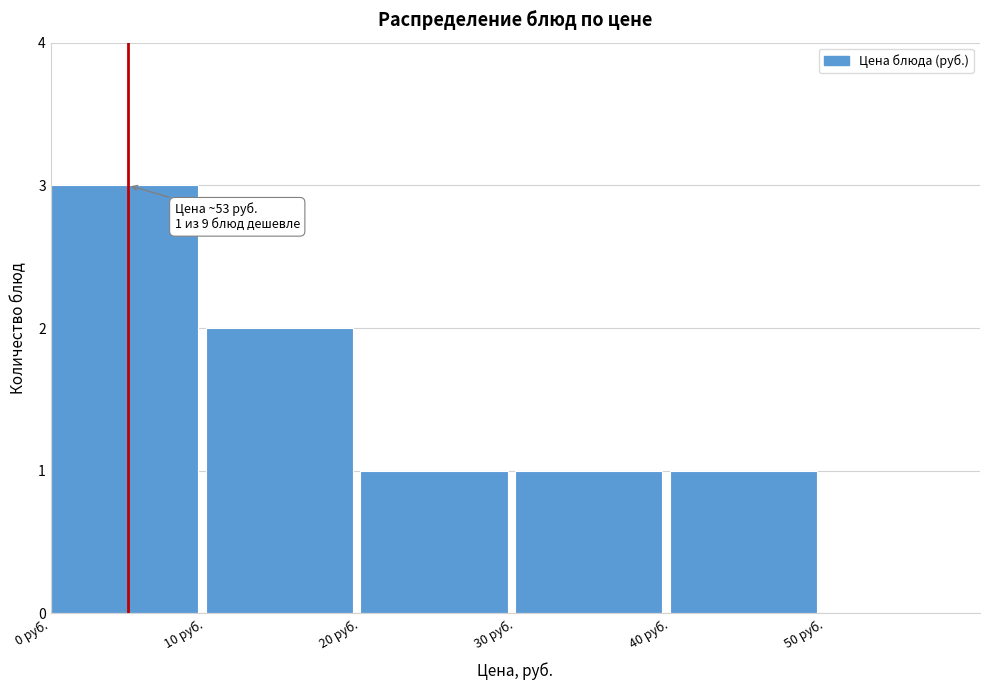

Over which range of the x-axis is the bar tallest?

0 to 10